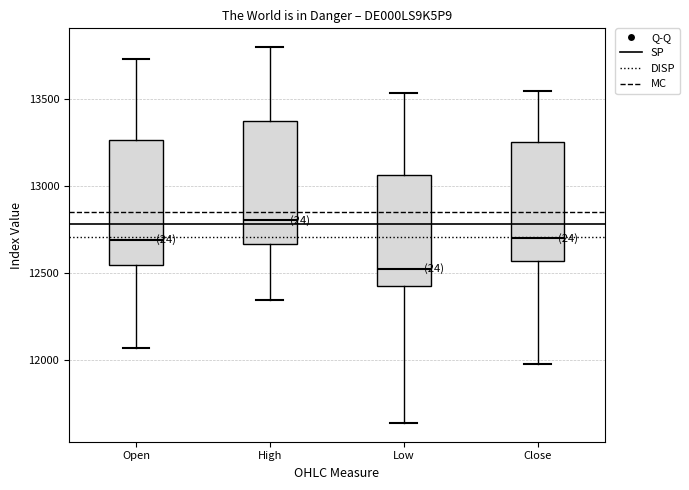

Which box has the highest median line?

High